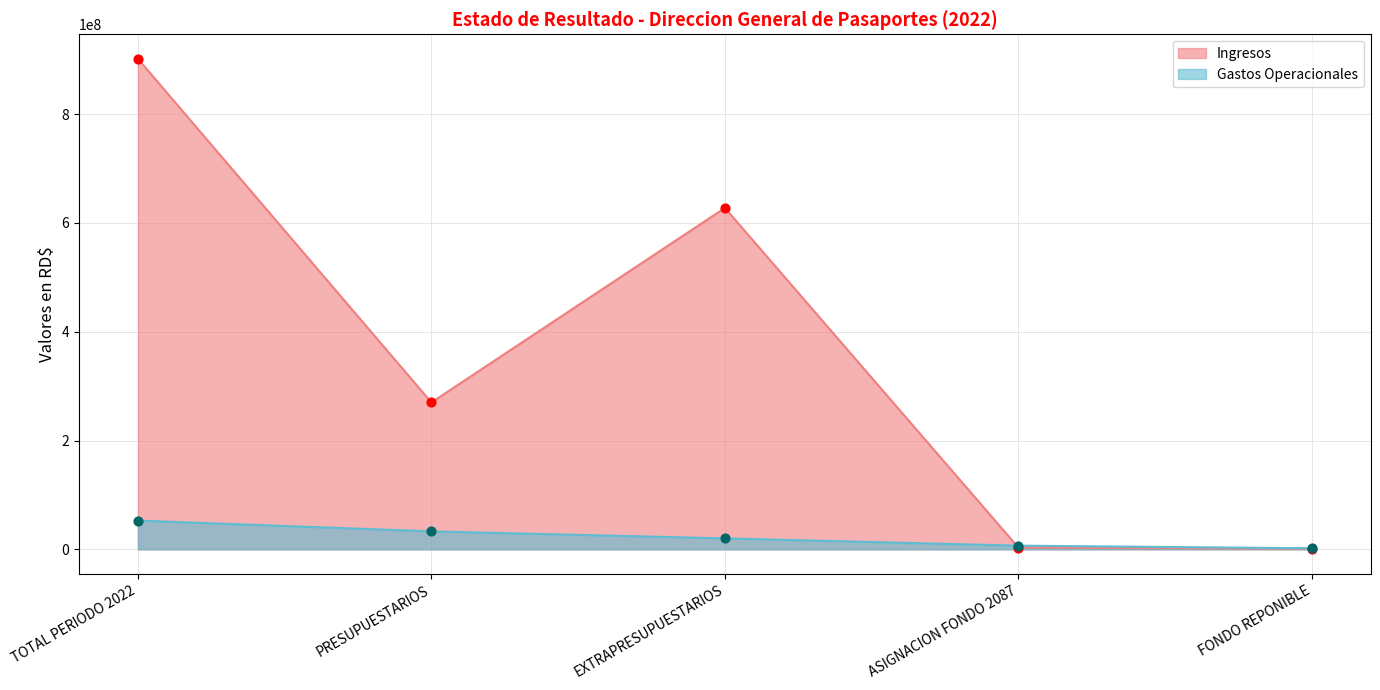

Which series contains the lowest Y value?

Ingresos